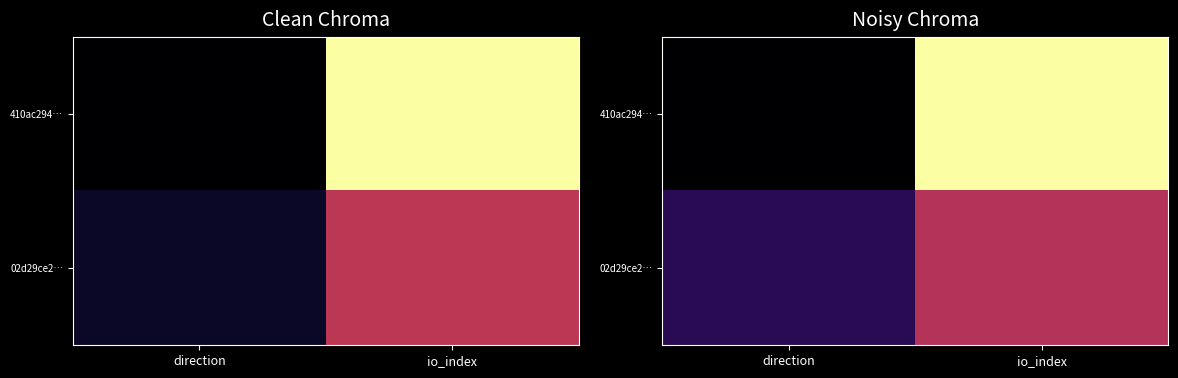

What is the total value across all series at direction?

9.6